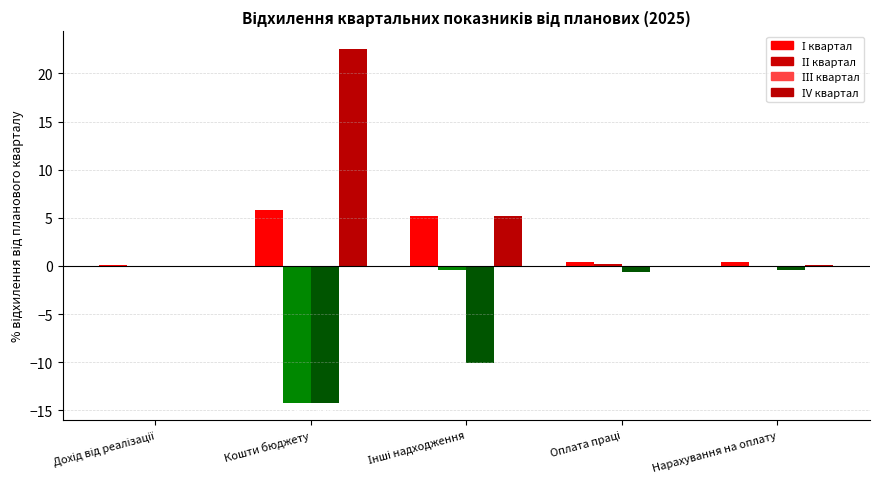

At which category is the sum across all series the highest?

Кошти бюджету